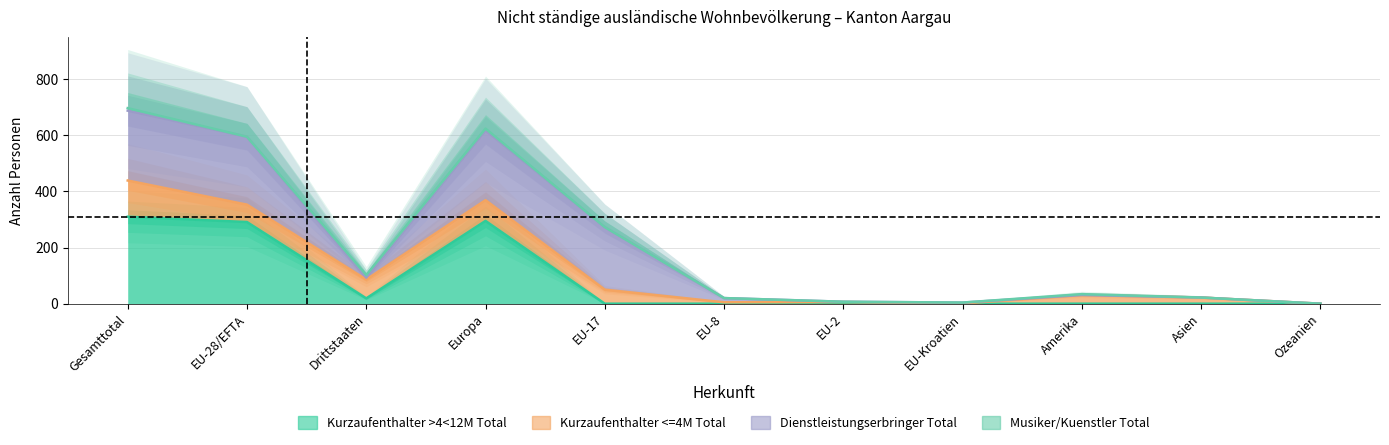

Does the chart have visible grid lines?

Yes